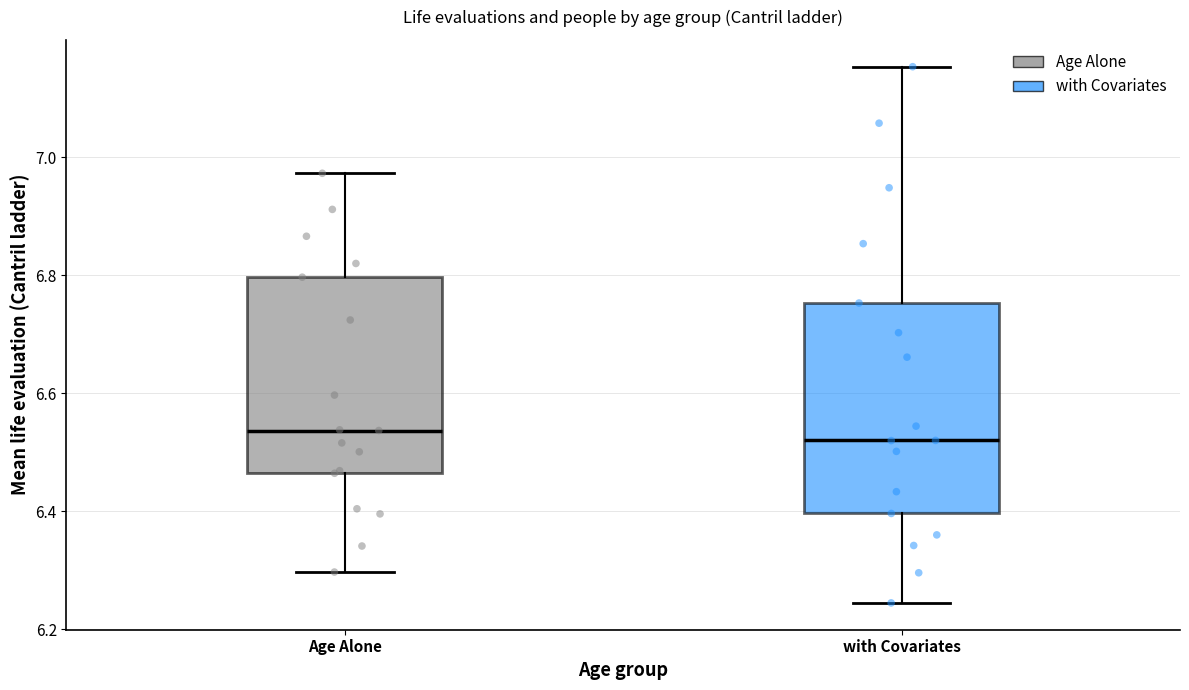

Reading left to right, transcribe this box plot: for each box, give where its median line is, the range the box spans, and where its two whiskers end, as read against the y-axis. The values are not printed on the chart, so give them approximately, as read against the axis.

Age Alone: median 6.54, box 6.46 to 6.80, whiskers 6.30 to 6.98
with Covariates: median 6.52, box 6.40 to 6.76, whiskers 6.24 to 7.16